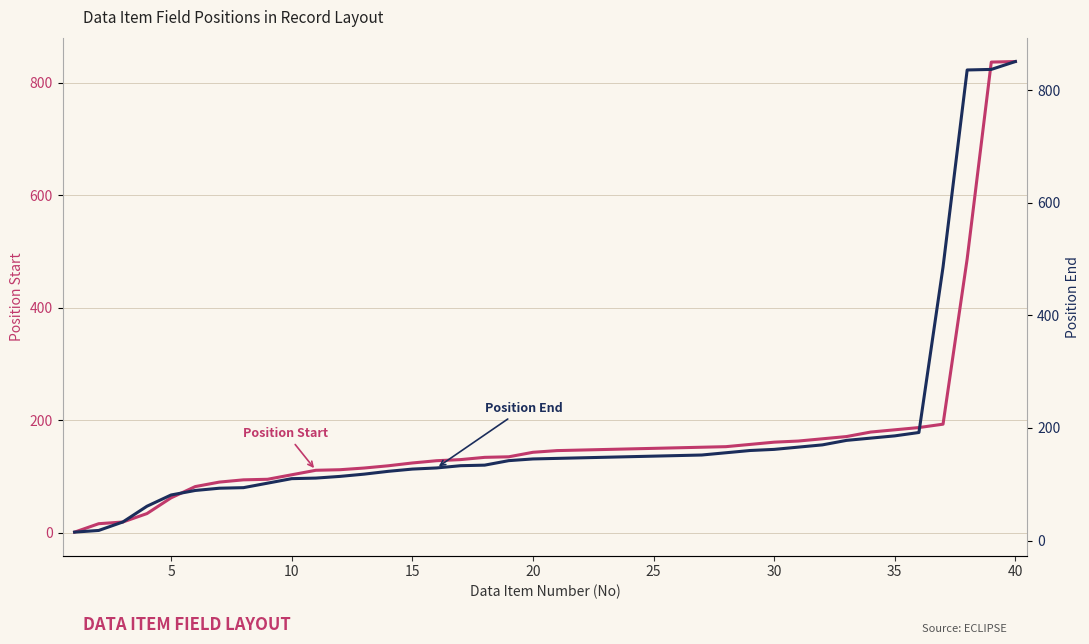

List the series in order of their peak value, lowest first.

Position Start, Position End